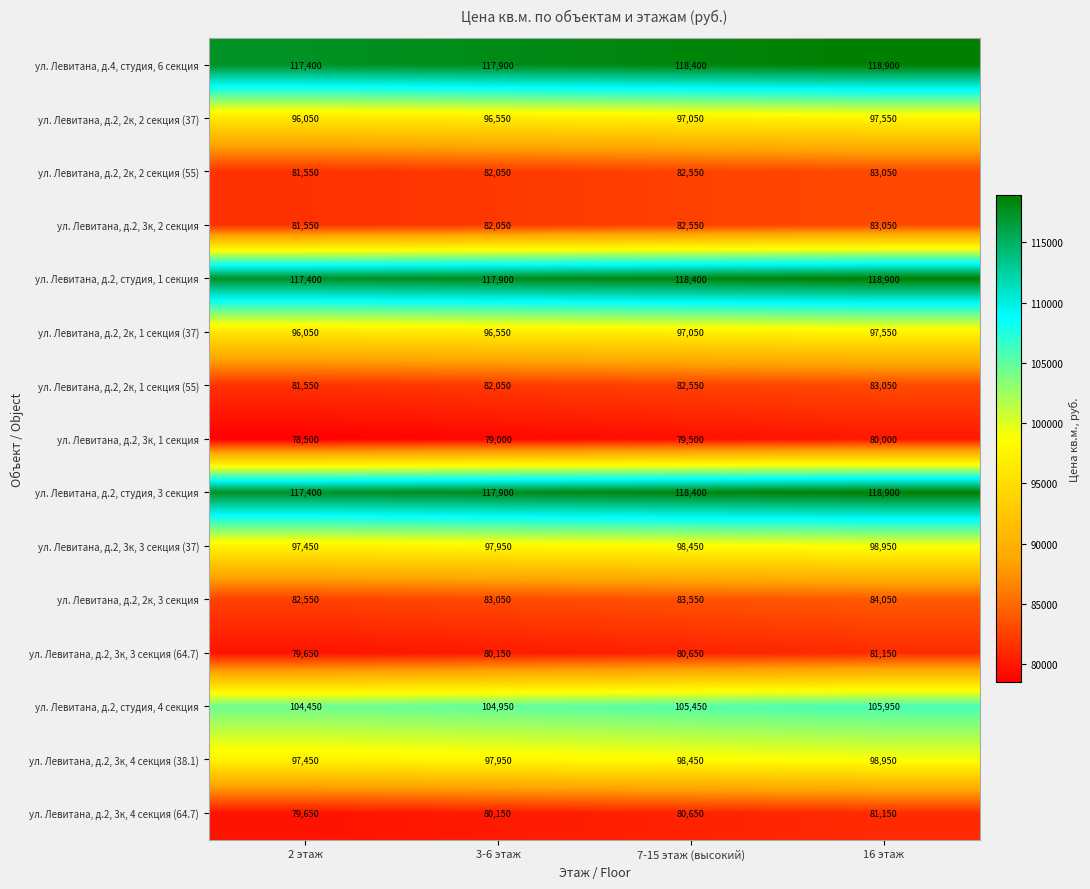

What is the difference between the maximum and second lowest values in the ул. Левитана, д.2, 2к, 2 секция (37) series?

1000